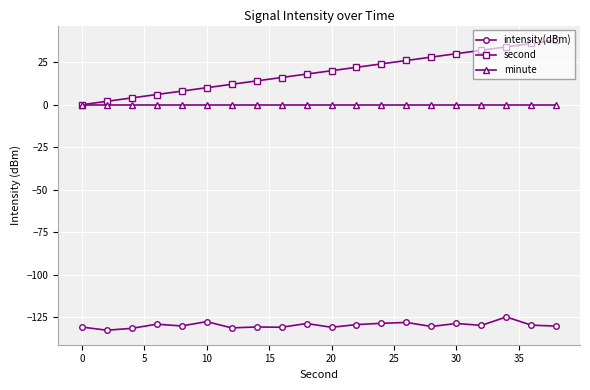

What is the minimum value shown in the chart?

-132.5